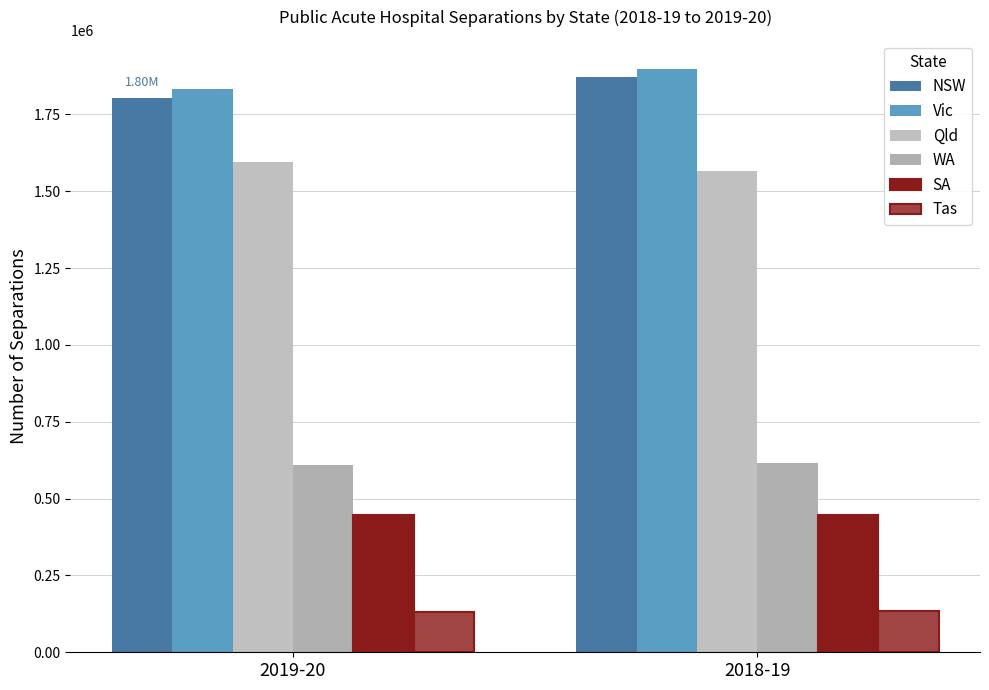

Is it true that SA equals 447968 at 2018-19?

True